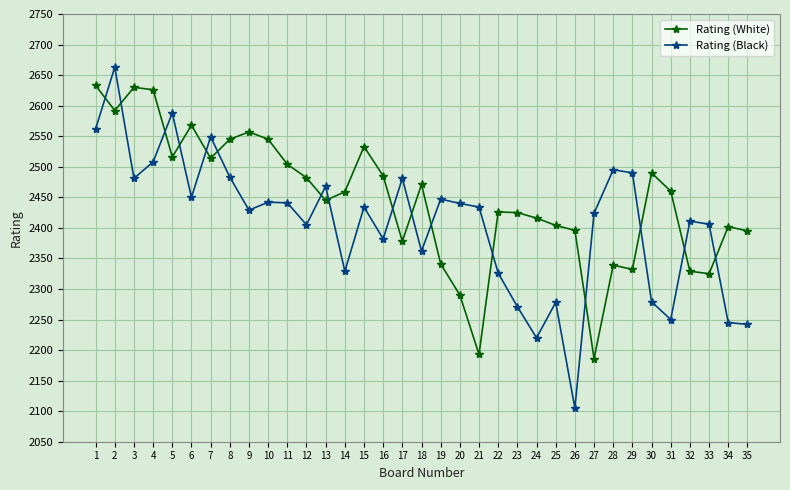

In Rating (White), how many points are lower than both neighbors (excluding endpoints)?

9